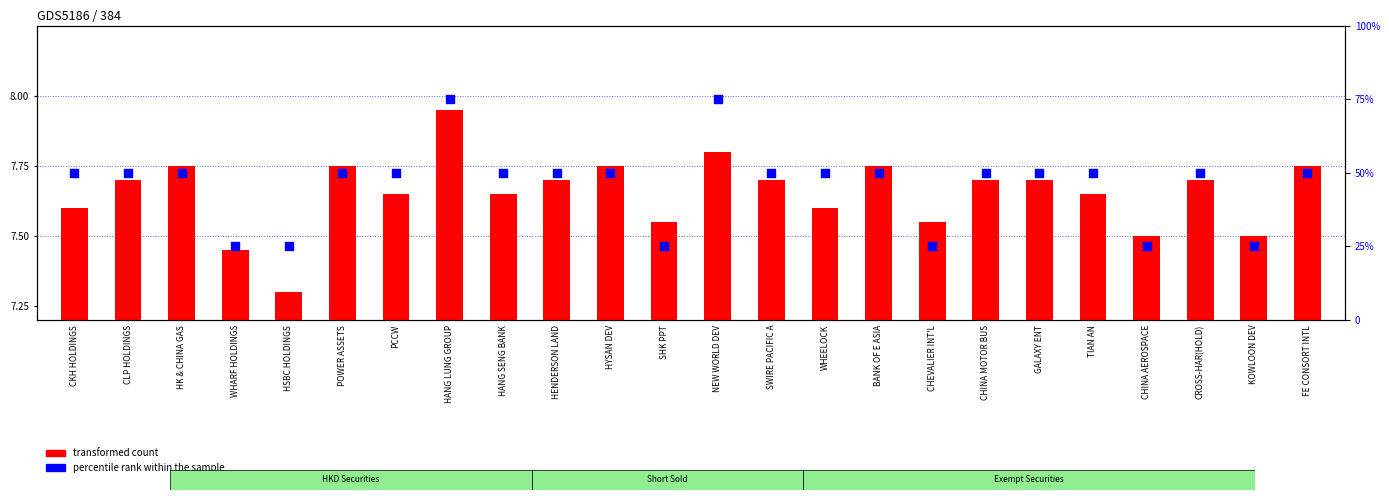

Which series has the largest Y range (max minus min)?

percentile rank within the sample